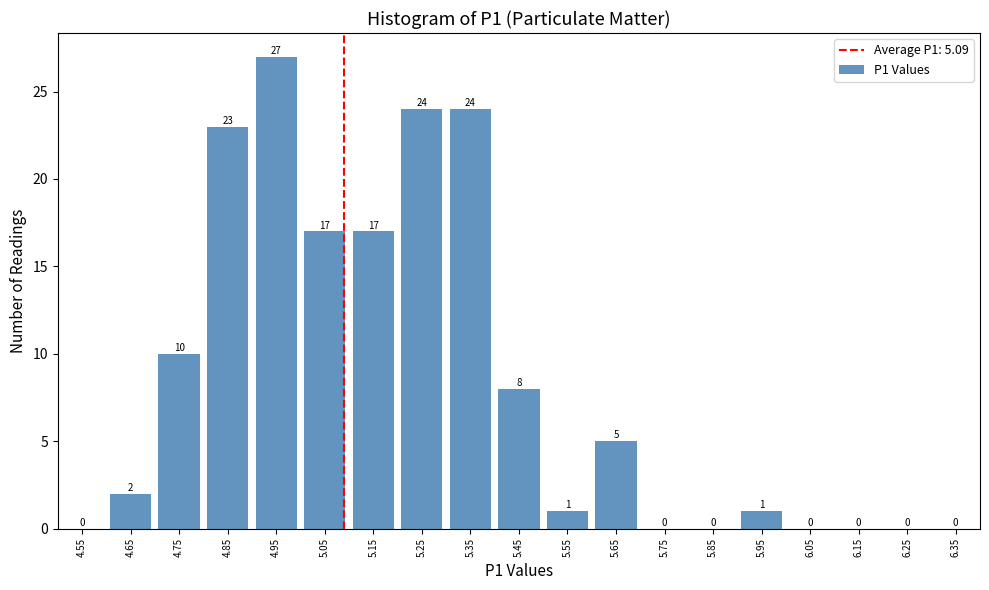

Over which range of the x-axis is the bar tallest?

4.9 to 5.0